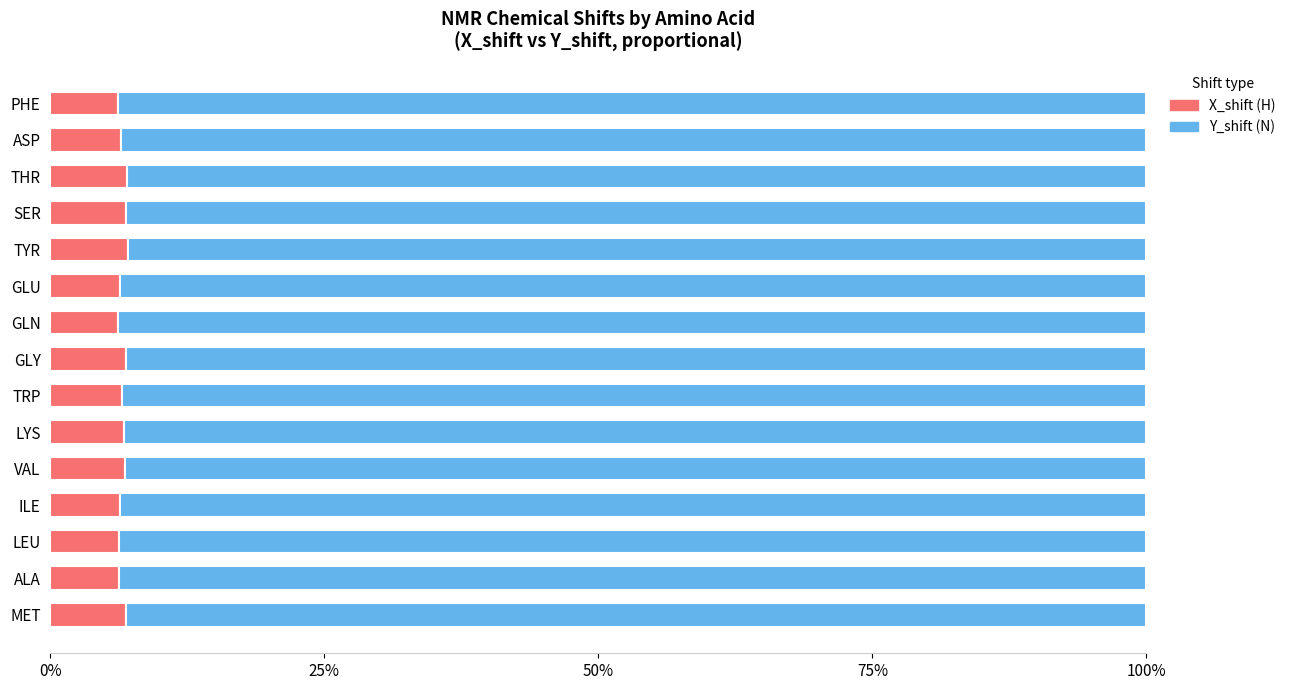

What are all the series names shown in the legend?

X_shift (H), Y_shift (N)